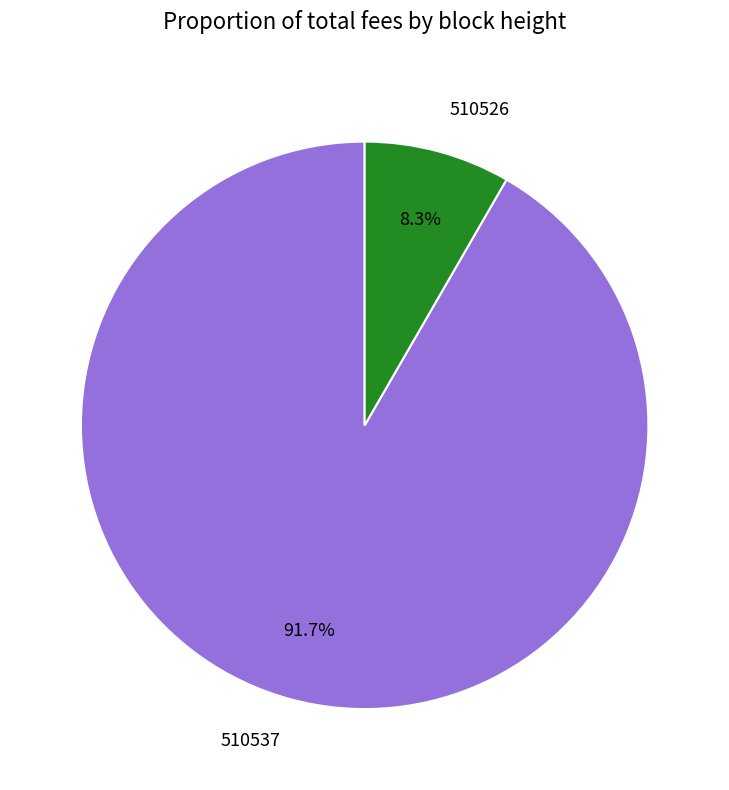

How many slices are in this pie chart?

2